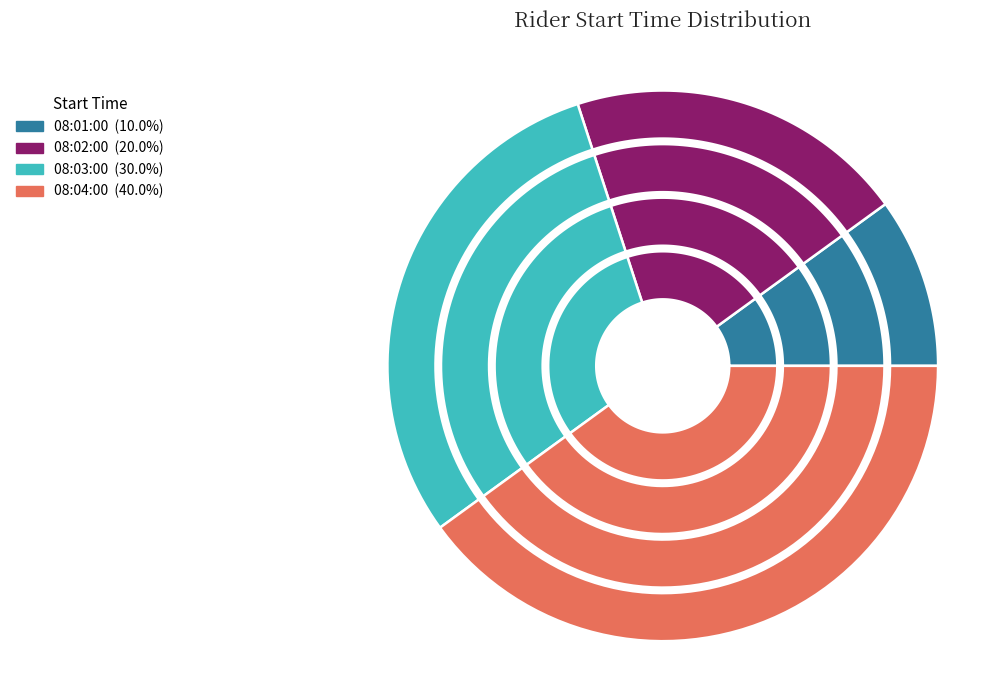

Combined, what portion of the pie is 08:02:00 and 08:03:00?

50.0%